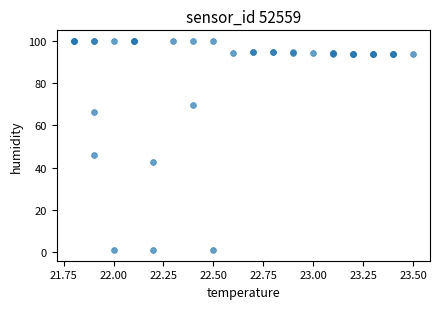

What Y value in the scatter plot is closest to 50?

46.1